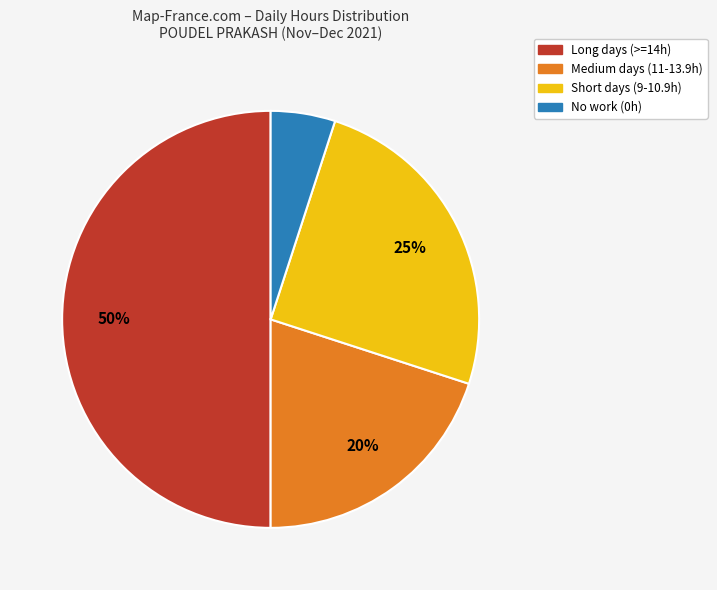

To the nearest percent, what is the average slice percentage?

25%